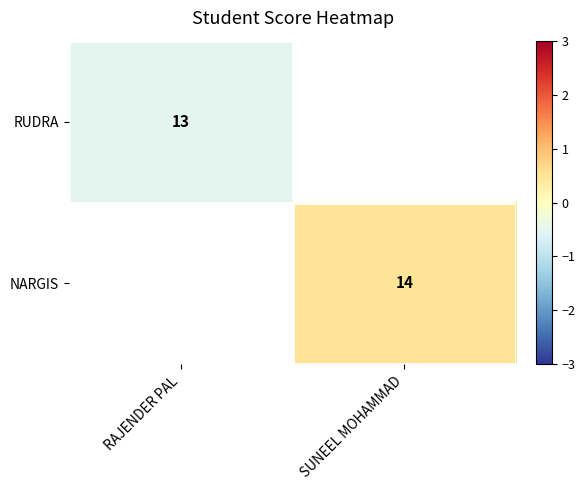

Is it true that RUDRA equals -0.3 at RAJENDER PAL?

False